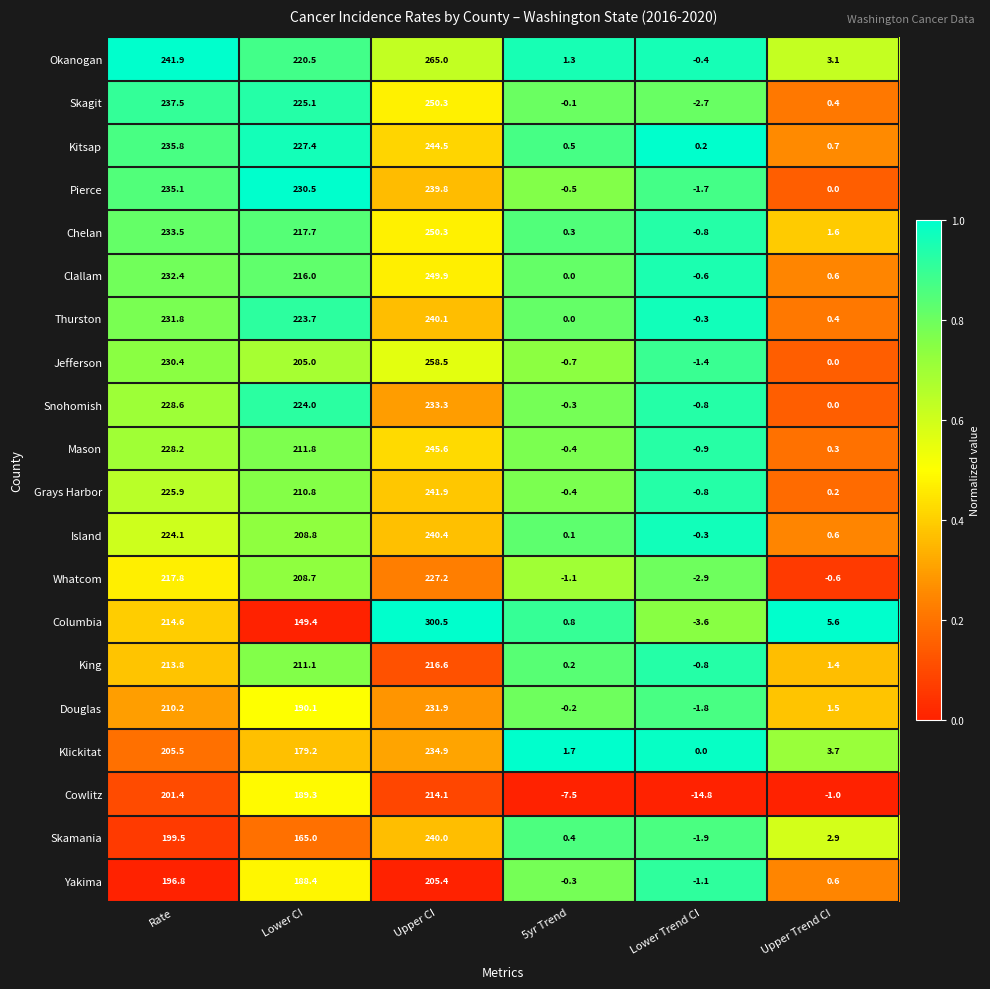

At which category is the sum across all series the highest?

Upper CI